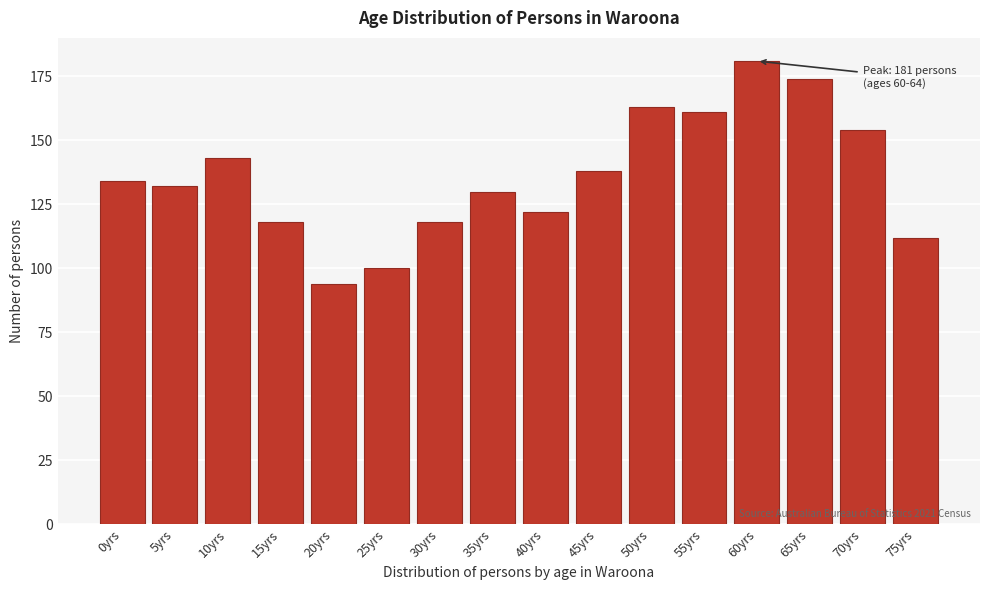

Reading left to right, transcribe all the data shown in this chart.

0yrs=134	5yrs=132	10yrs=143	15yrs=118	20yrs=94	25yrs=100	30yrs=118	35yrs=130	40yrs=122	45yrs=138	50yrs=163	55yrs=161	60yrs=181	65yrs=174	70yrs=154	75yrs=112